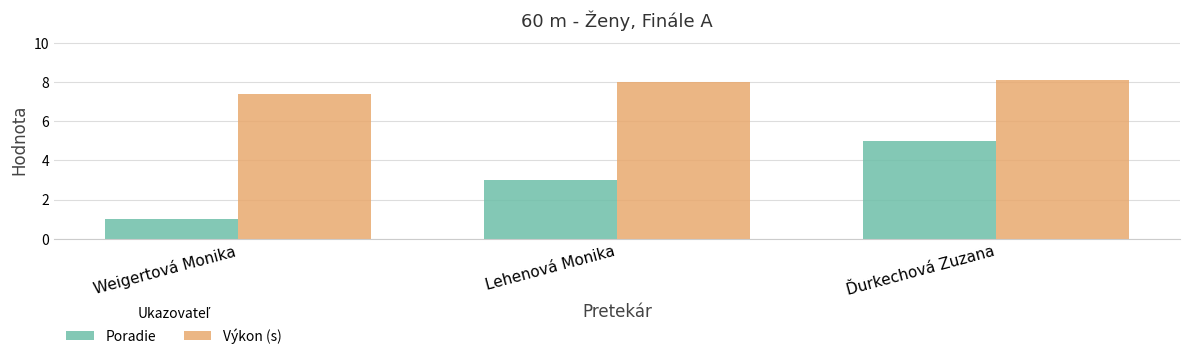

Rank the series by their maximum value, from lowest to highest.

Poradie, Výkon (s)